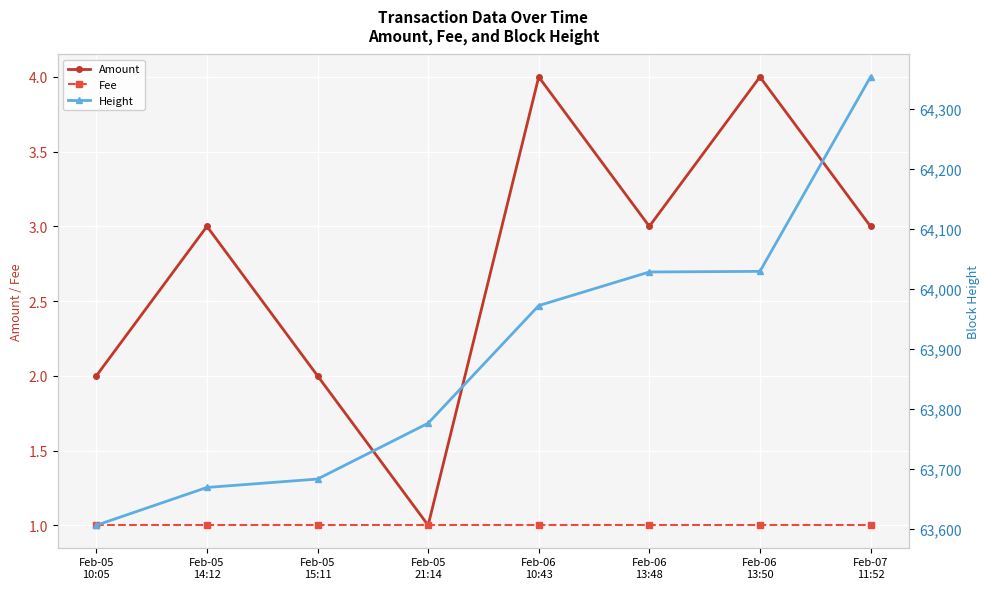

Count the number of categories in the chart.

8